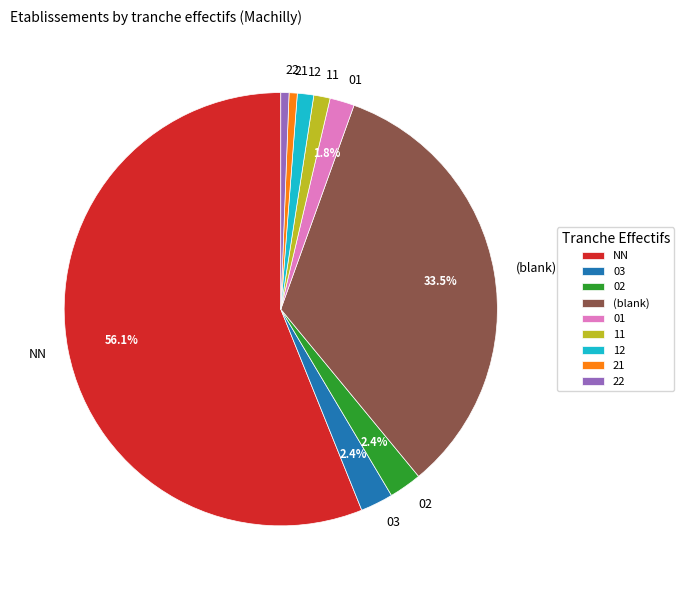

Which has a higher value, 22 or 11?

11